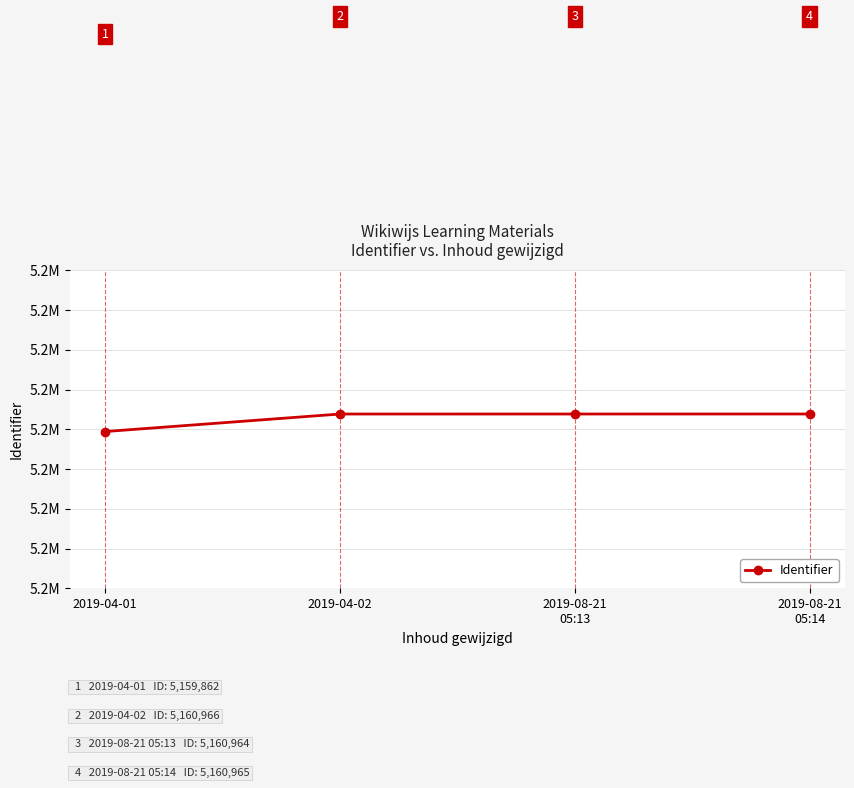

What is the change in value from 2019-04-02 to 2019-08-21
05:14?

+2